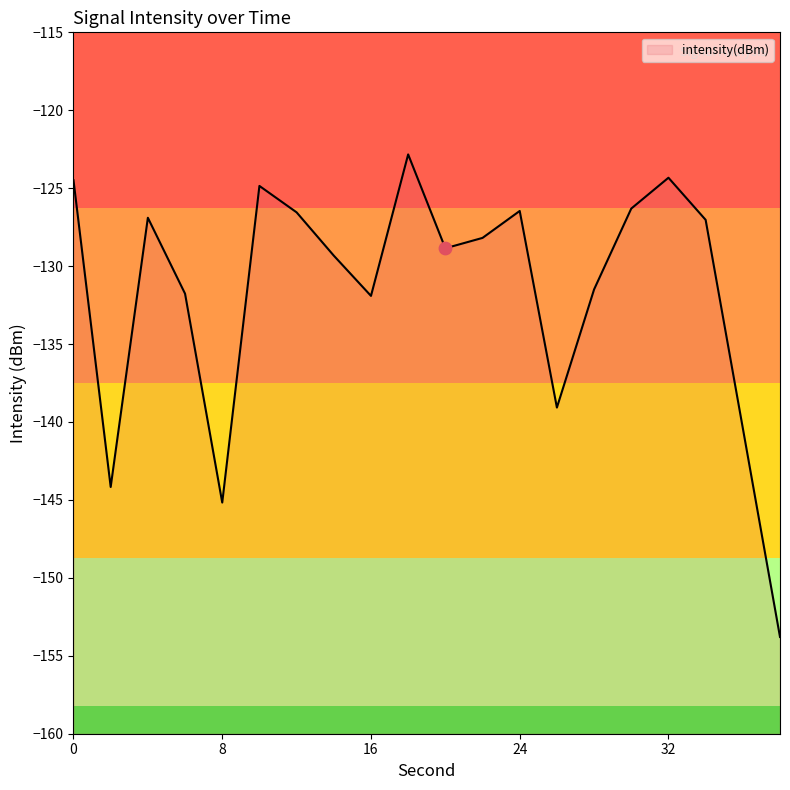

Between 34 and 22, which is larger?

34